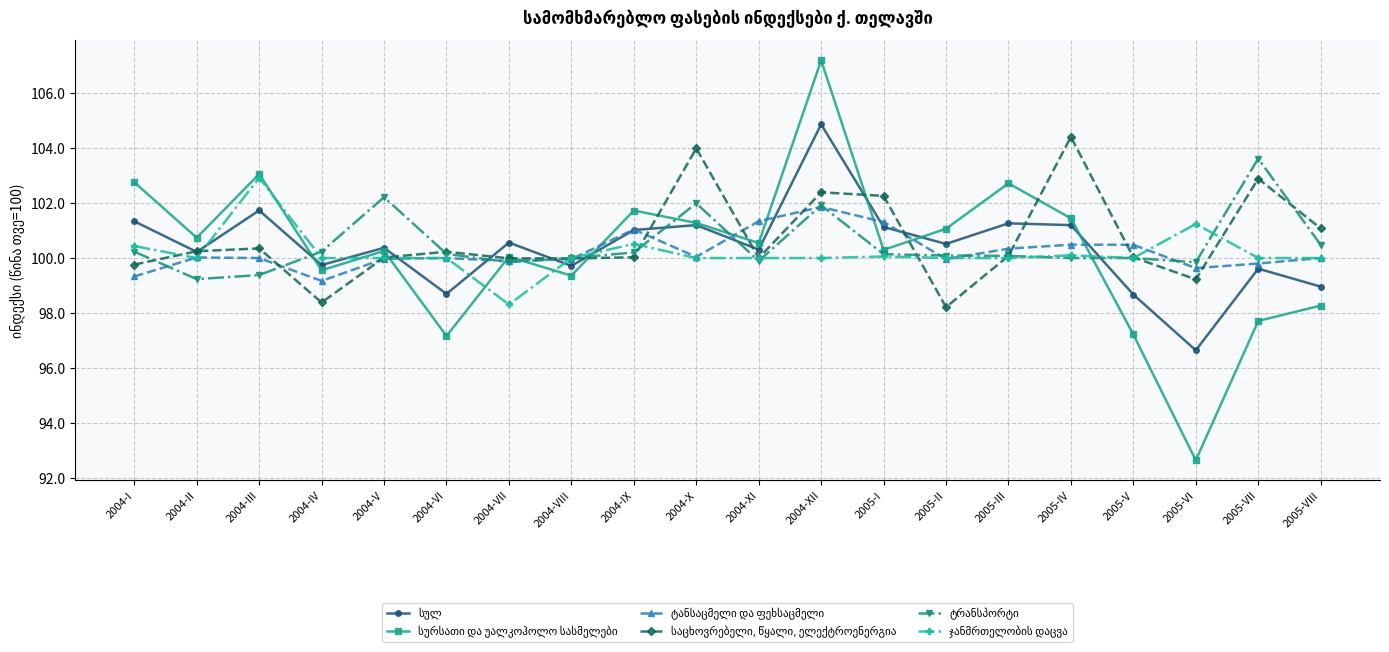

What is the greatest value displayed?

107.2